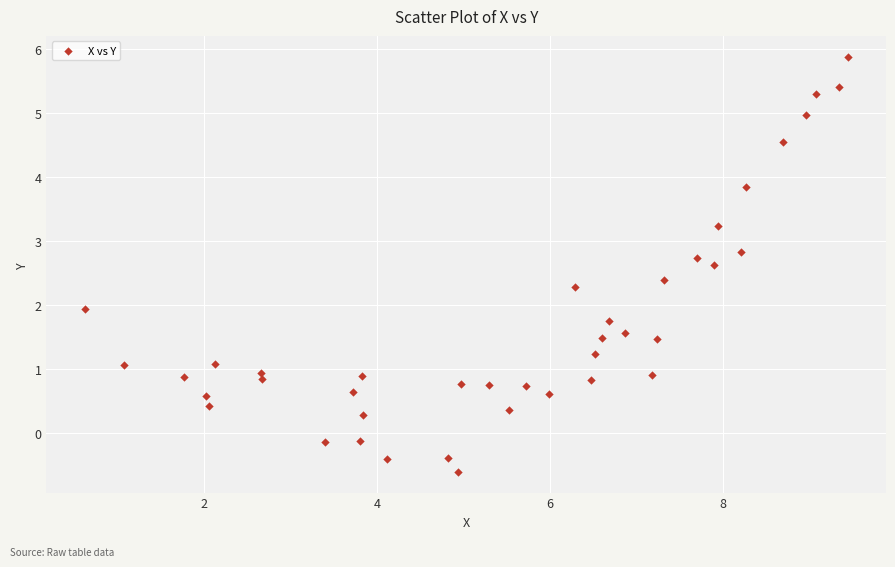

What is the range of Y values (max minus min)?

6.5